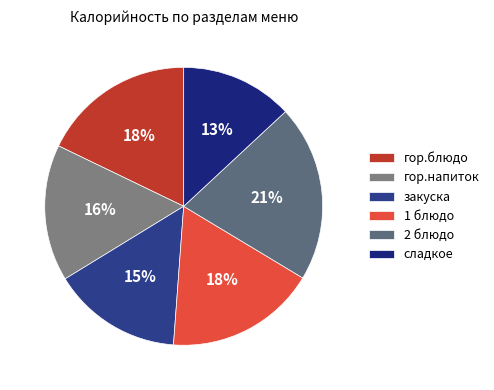

How many segments does this pie chart have?

6